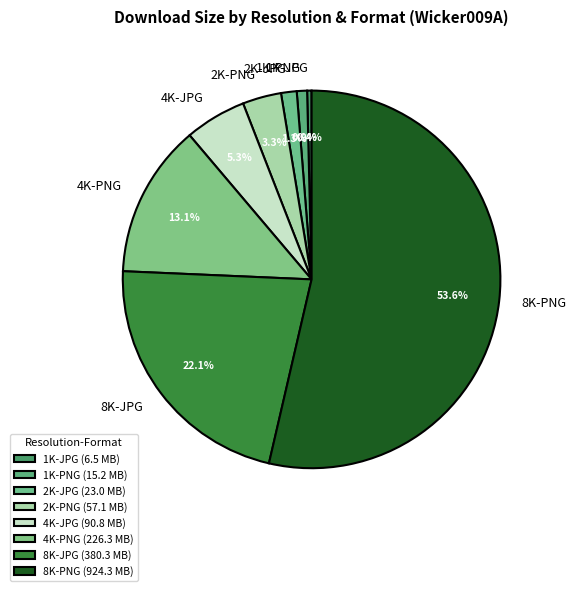

To the nearest percent, what is the average slice percentage?

12%